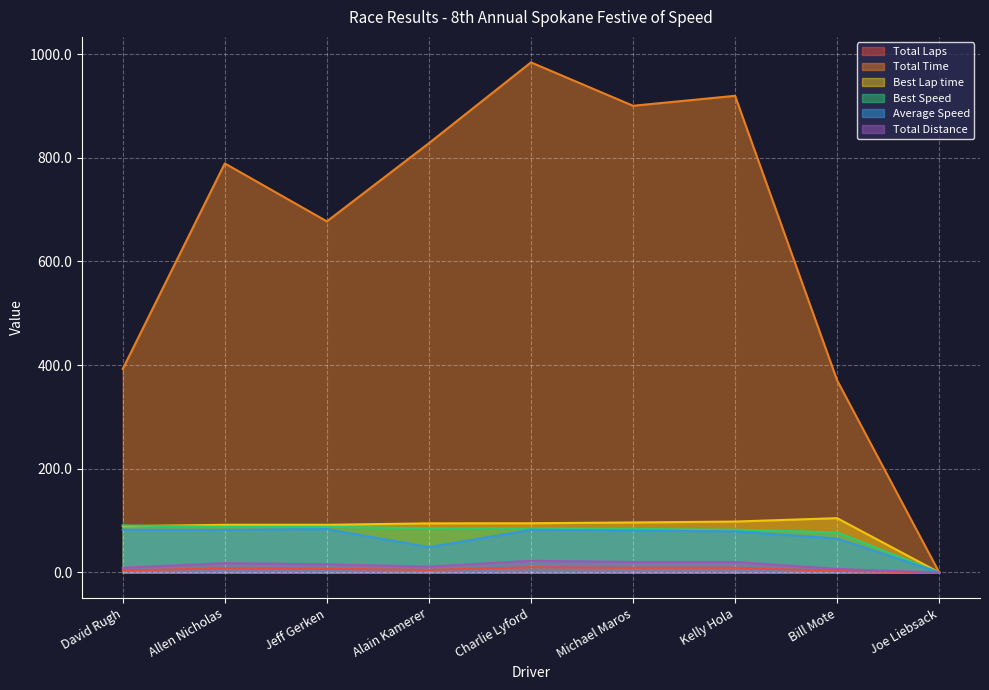

Between Michael Maros and Kelly Hola, which series saw the biggest shift?

Total Time